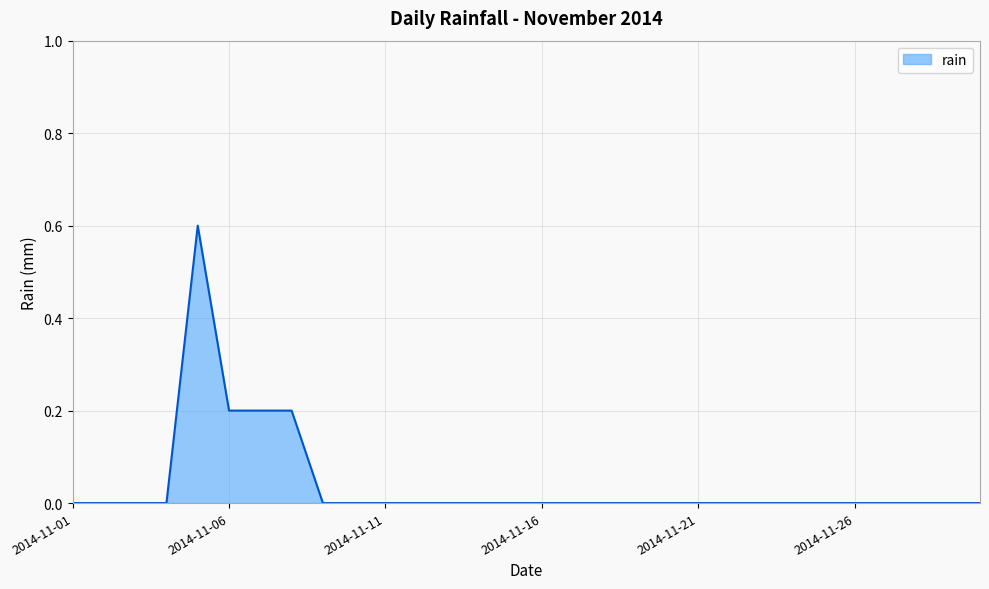

Reading left to right, what are all the values shown in this chart?

0.0	0.0	0.0	0.0	0.6	0.2	0.2	0.2	0.0	0.0	0.0	0.0	0.0	0.0	0.0	0.0	0.0	0.0	0.0	0.0	0.0	0.0	0.0	0.0	0.0	0.0	0.0	0.0	0.0	0.0